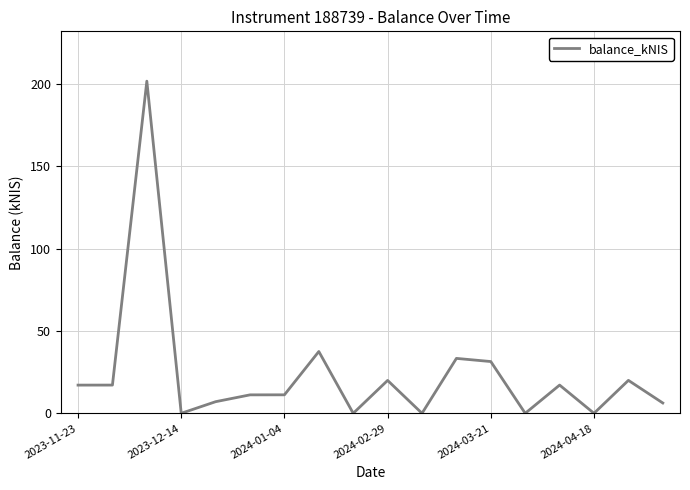

What is the difference between the maximum and minimum values?

201.8